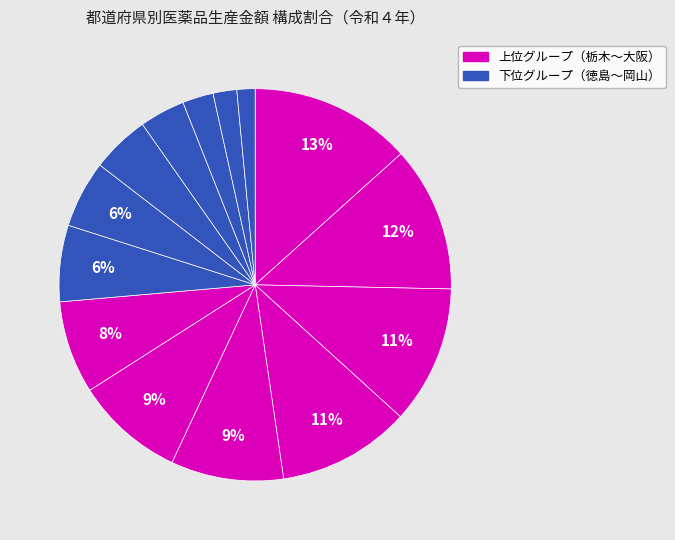

Count the number of slices in the pie.

14